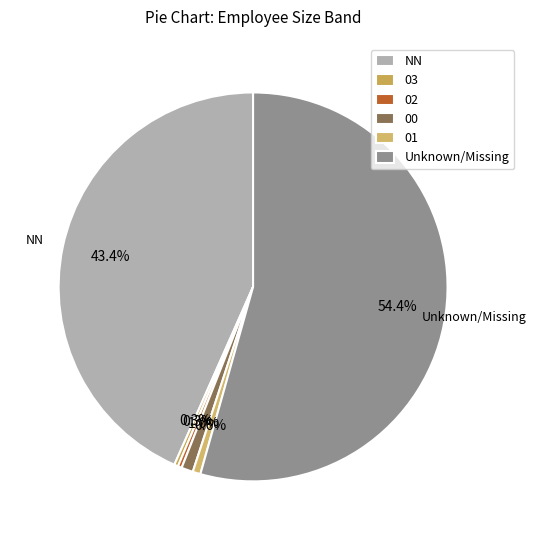

Between 02 and 03, which is larger?

02